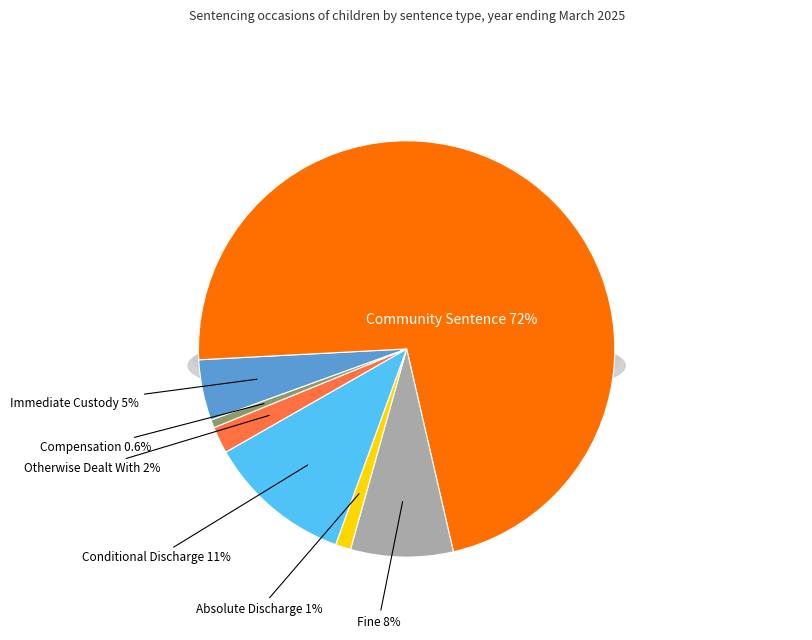

The Conditional Discharge slice represents 1% of the pie. True or false?

False